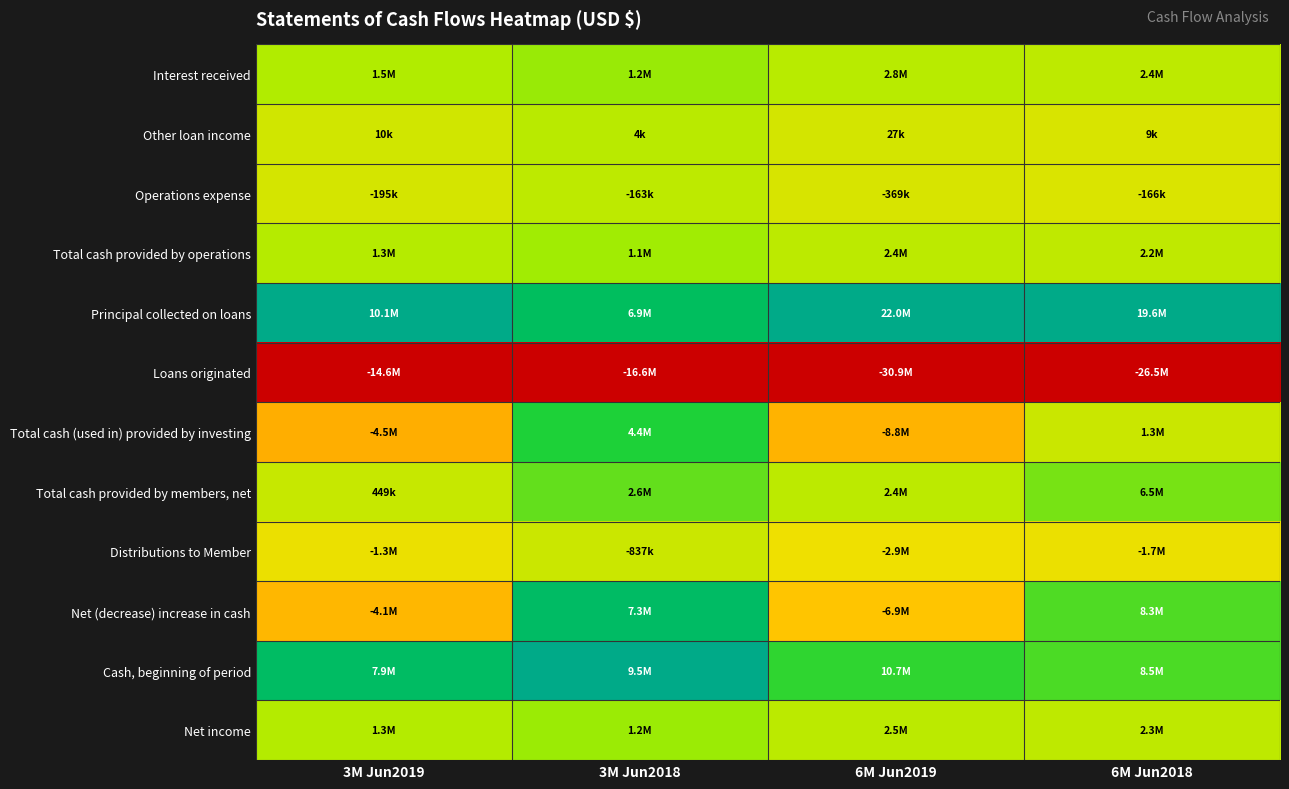

Reading left to right, what are all the values shown in this chart?

Interest received: 3M Jun2019=0.7	3M Jun2018=0.7	6M Jun2019=0.6	6M Jun2018=0.6
Other loan income: 3M Jun2019=0.6	3M Jun2018=0.6	6M Jun2019=0.6	6M Jun2018=0.6
Operations expense: 3M Jun2019=0.6	3M Jun2018=0.6	6M Jun2019=0.6	6M Jun2018=0.6
Total cash provided by operations: 3M Jun2019=0.6	3M Jun2018=0.7	6M Jun2019=0.6	6M Jun2018=0.6
Principal collected on loans: 3M Jun2019=1.0	3M Jun2018=0.9	6M Jun2019=1.0	6M Jun2018=1.0
Loans originated: 3M Jun2019=0.0	3M Jun2018=0.0	6M Jun2019=0.0	6M Jun2018=0.0
Total cash (used in) provided by investing: 3M Jun2019=0.4	3M Jun2018=0.8	6M Jun2019=0.4	6M Jun2018=0.6
Total cash provided by members, net: 3M Jun2019=0.6	3M Jun2018=0.7	6M Jun2019=0.6	6M Jun2018=0.7
Distributions to Member: 3M Jun2019=0.5	3M Jun2018=0.6	6M Jun2019=0.5	6M Jun2018=0.5
Net (decrease) increase in cash: 3M Jun2019=0.4	3M Jun2018=0.9	6M Jun2019=0.5	6M Jun2018=0.8
Cash, beginning of period: 3M Jun2019=0.9	3M Jun2018=1.0	6M Jun2019=0.8	6M Jun2018=0.8
Net income: 3M Jun2019=0.6	3M Jun2018=0.7	6M Jun2019=0.6	6M Jun2018=0.6